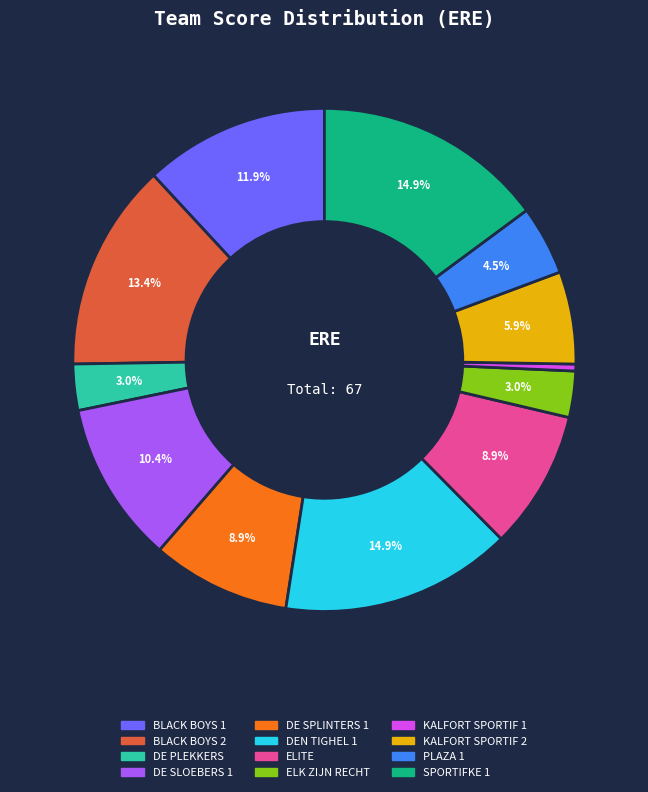

Which slice is the smallest?

KALFORT SPORTIF 1